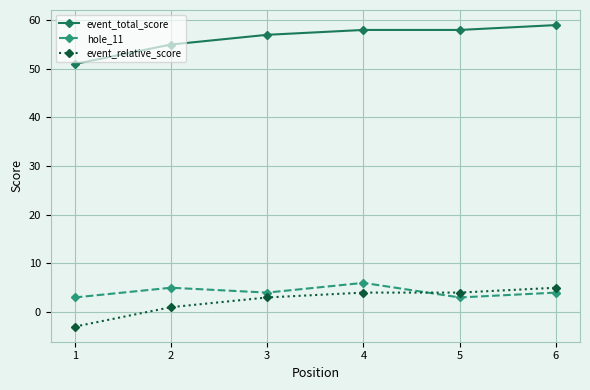

True or false: hole_11 and event_total_score cross at least once.

False